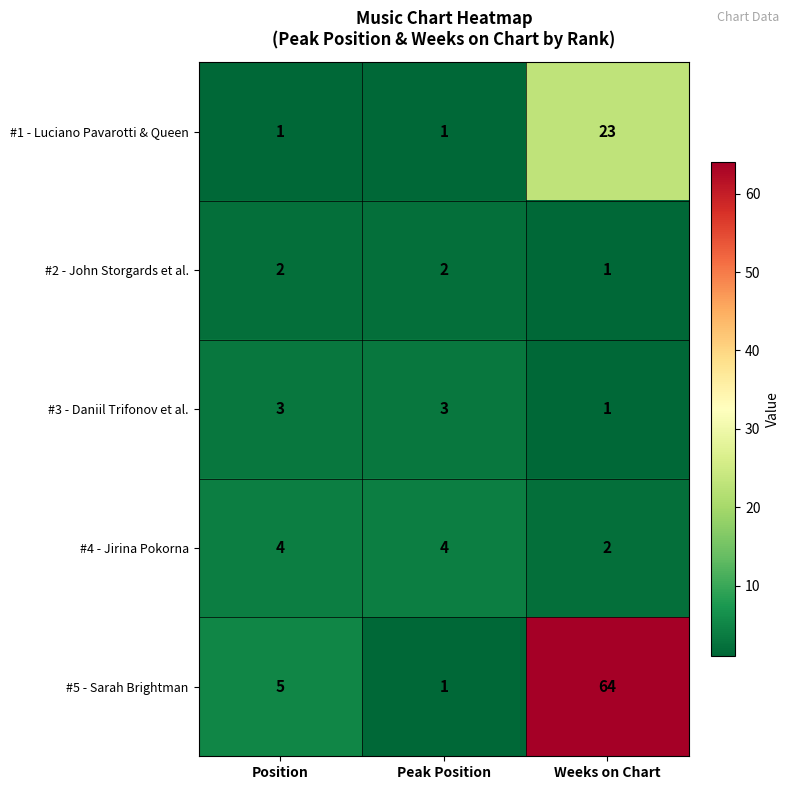

At Position, list the series in order from smallest to largest.

#1 - Luciano Pavarotti & Queen, #2 - John Storgards et al., #3 - Daniil Trifonov et al., #4 - Jirina Pokorna, #5 - Sarah Brightman